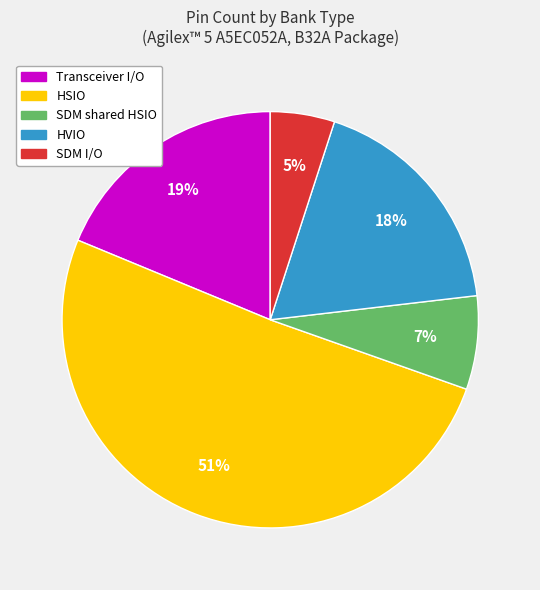

Is there any slice that represents more than half of the pie?

Yes